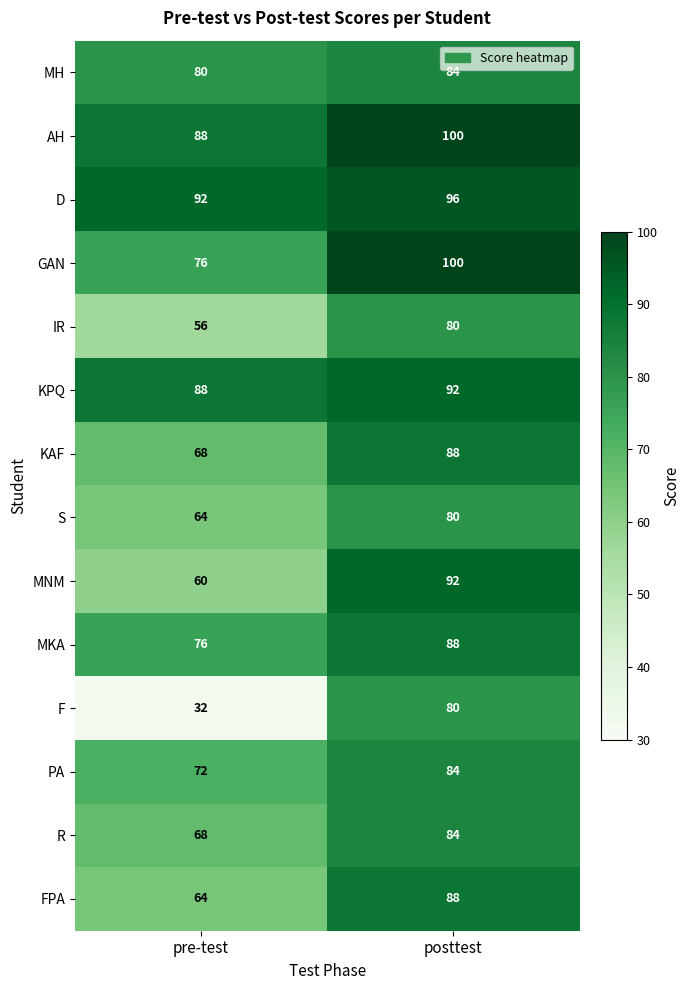

Where is MNM nearest to the value 76?

pre-test